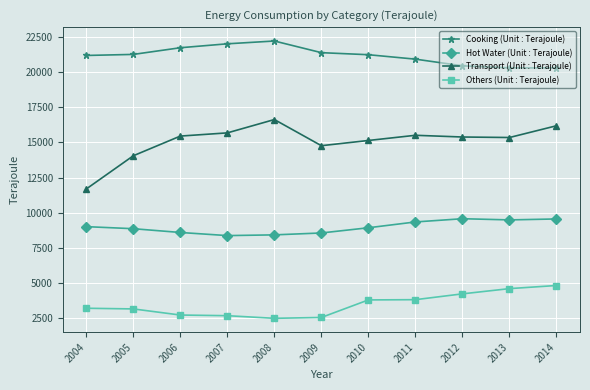

Is this an area chart (filled region under the line)?

No